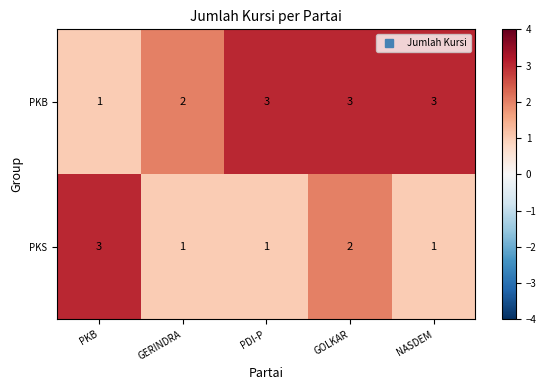

Count the PKB values in the range 2 to 3.

4